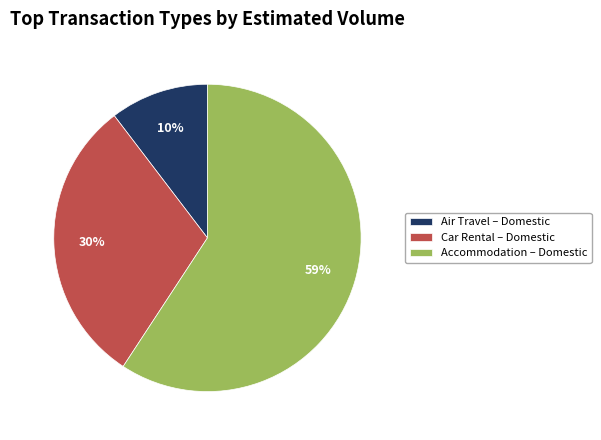

What is the ratio of the value at Car Rental – Domestic to the value at Accommodation – Domestic?

0.5